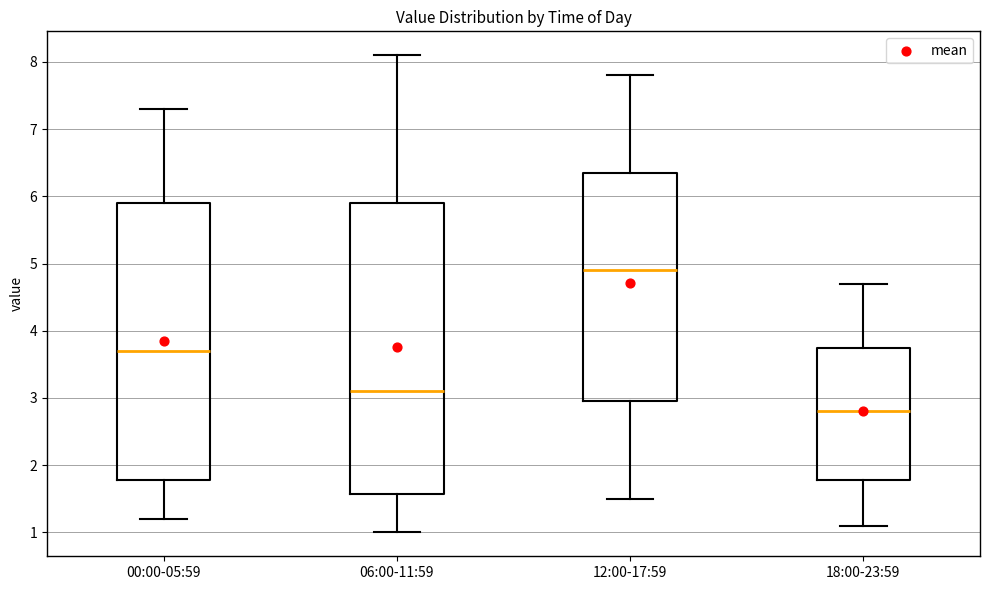

Which box is the tallest, from its lower edge to its upper edge?

06:00-11:59